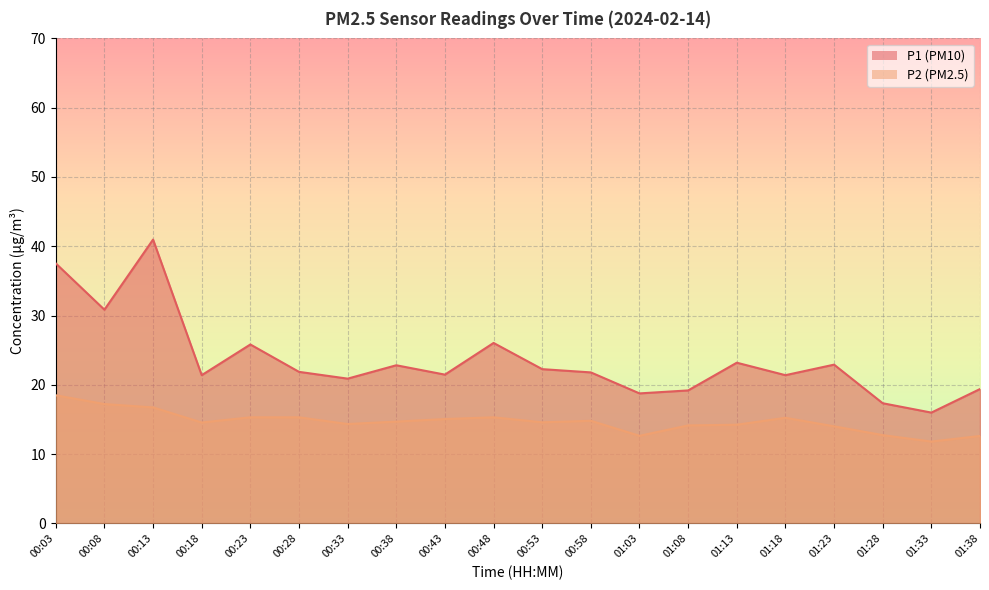

Reading left to right, what are all the values shown in this chart?

P1: 00:03=37.5	00:08=30.9	00:13=41.0	00:18=21.4	00:23=25.8	00:28=21.9	00:33=20.9	00:38=22.8	00:43=21.5	00:48=26.1	00:53=22.3	00:58=21.8	01:03=18.8	01:08=19.2	01:13=23.2	01:18=21.4	01:23=22.9	01:28=17.4	01:33=16.0	01:38=19.4
P2: 00:03=18.5	00:08=17.2	00:13=16.8	00:18=14.6	00:23=15.3	00:28=15.3	00:33=14.3	00:38=14.7	00:43=15.1	00:48=15.3	00:53=14.6	00:58=14.8	01:03=12.7	01:08=14.2	01:13=14.2	01:18=15.2	01:23=14.0	01:28=12.8	01:33=11.8	01:38=12.6